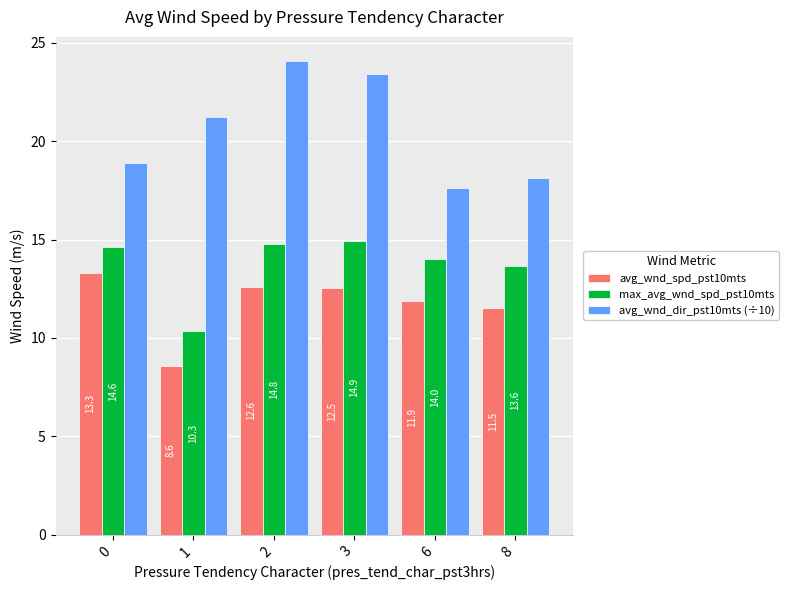

The value of max_avg_wnd_spd_pst10mts at 1 is 3.3. True or false?

False